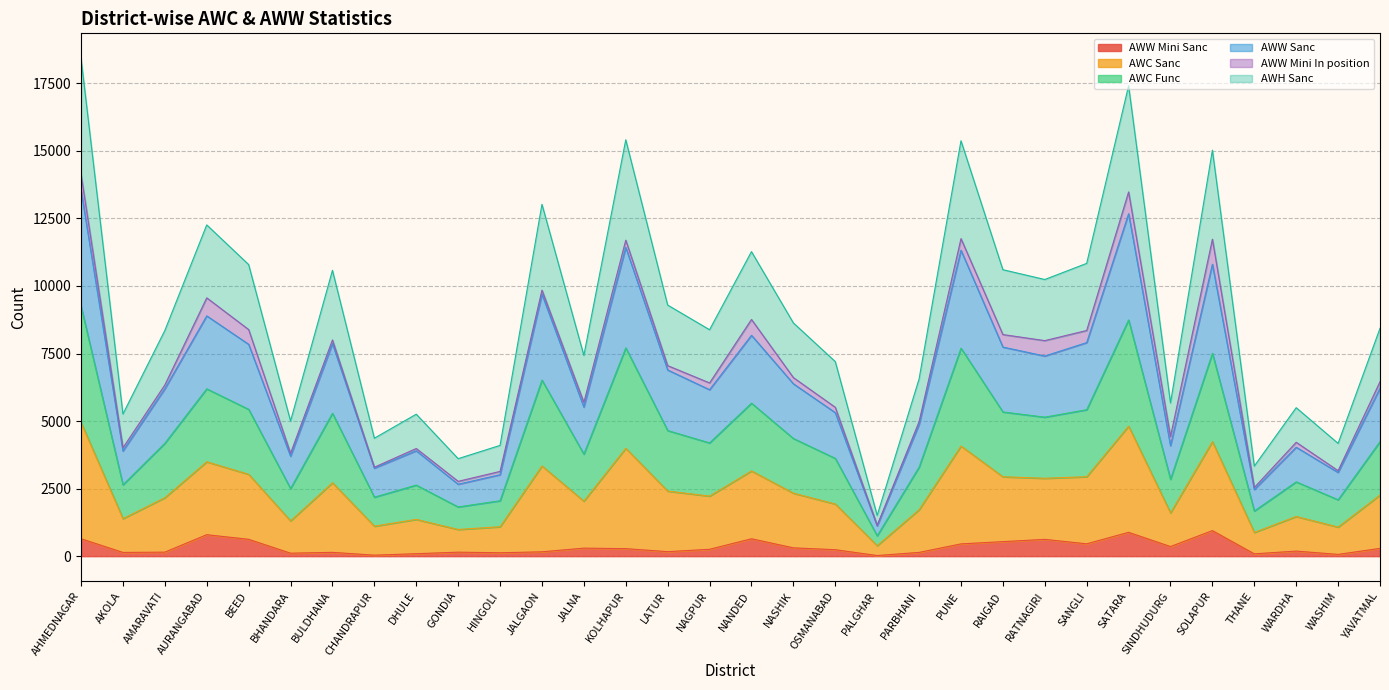

Is the value of AWW Sanc at WARDHA greater than the value of AWW Mini Sanc at NANDED?

Yes